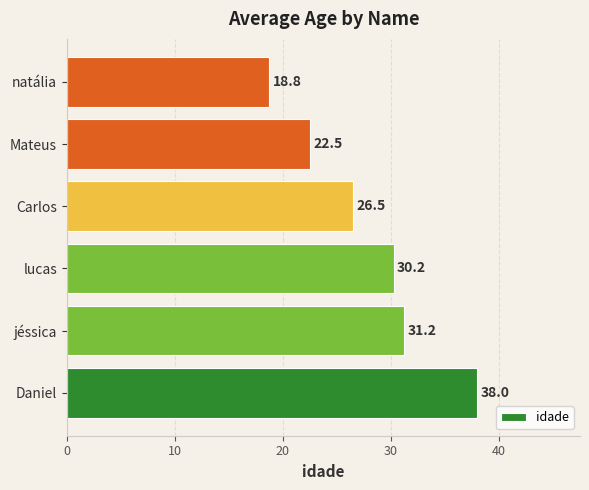

Which label corresponds to the smallest value in the chart?

natália